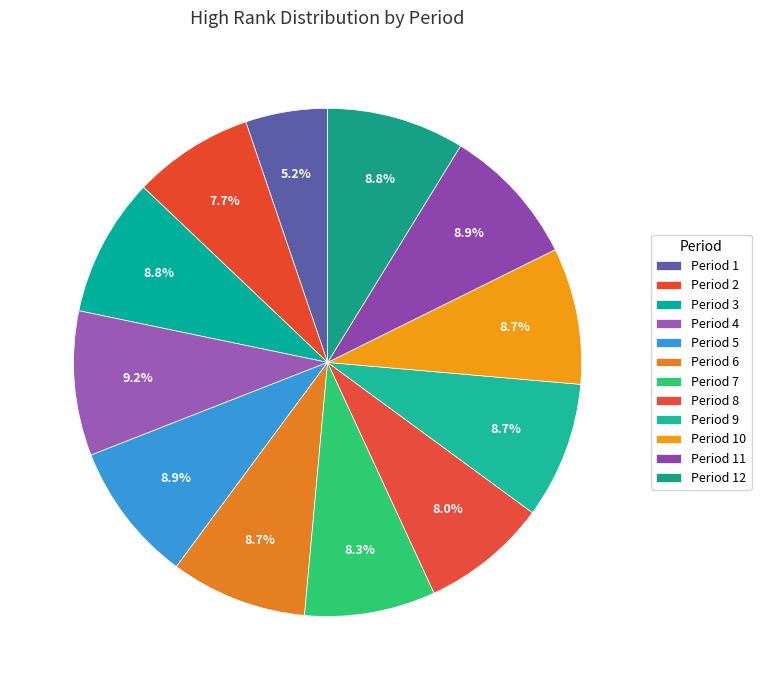

True or false: Period 4 accounts for 9% of the total.

True